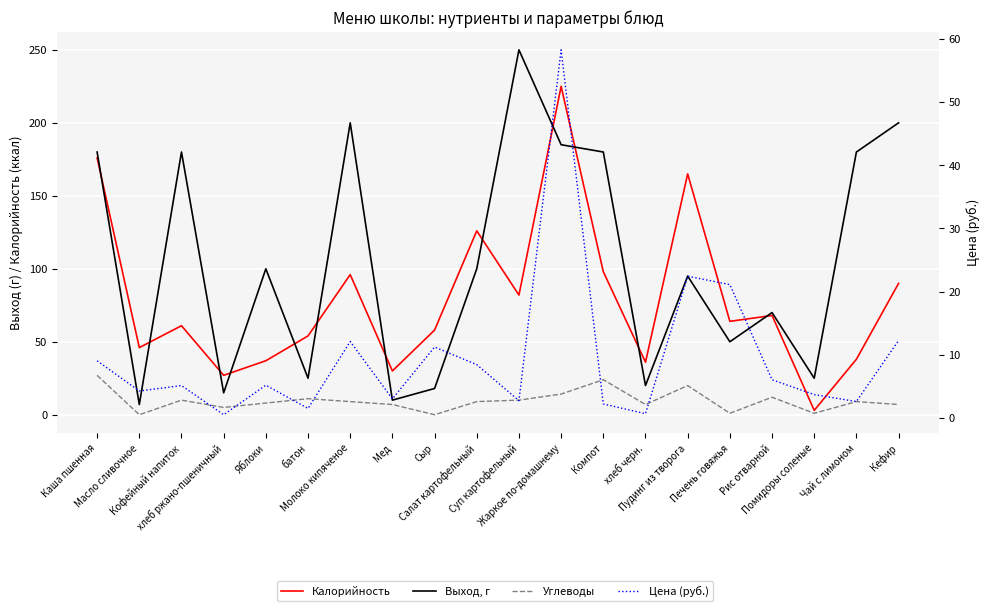

Rank the series at Печень говяжья from lowest to highest value.

Углеводы, Цена (руб.), Выход, г, Калорийность